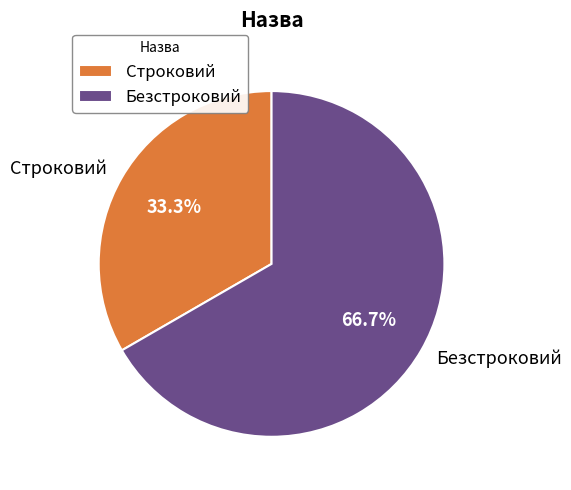

True or false: Безстроковий accounts for 67% of the total.

True